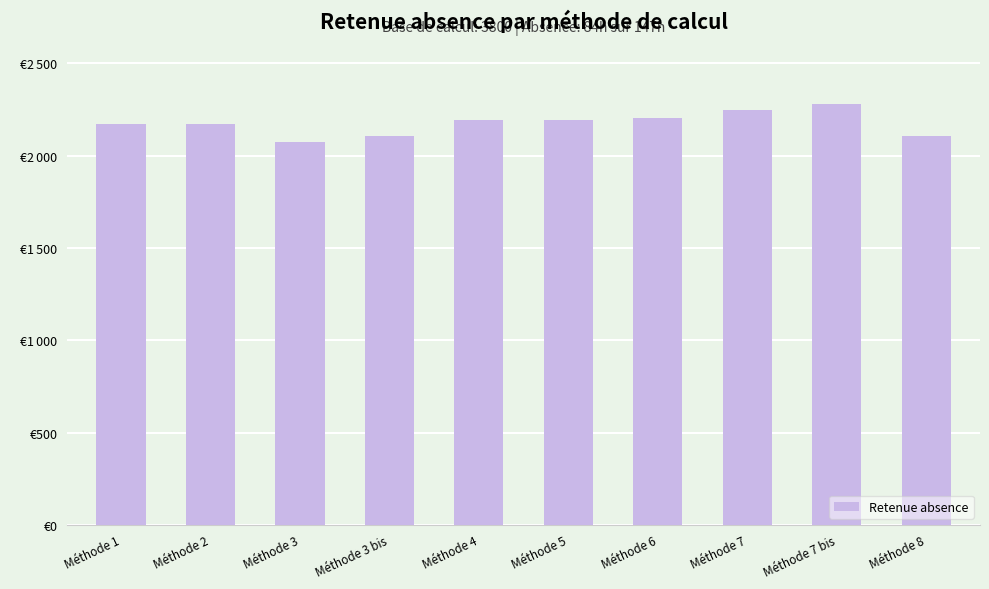

Are the bars horizontal?

No